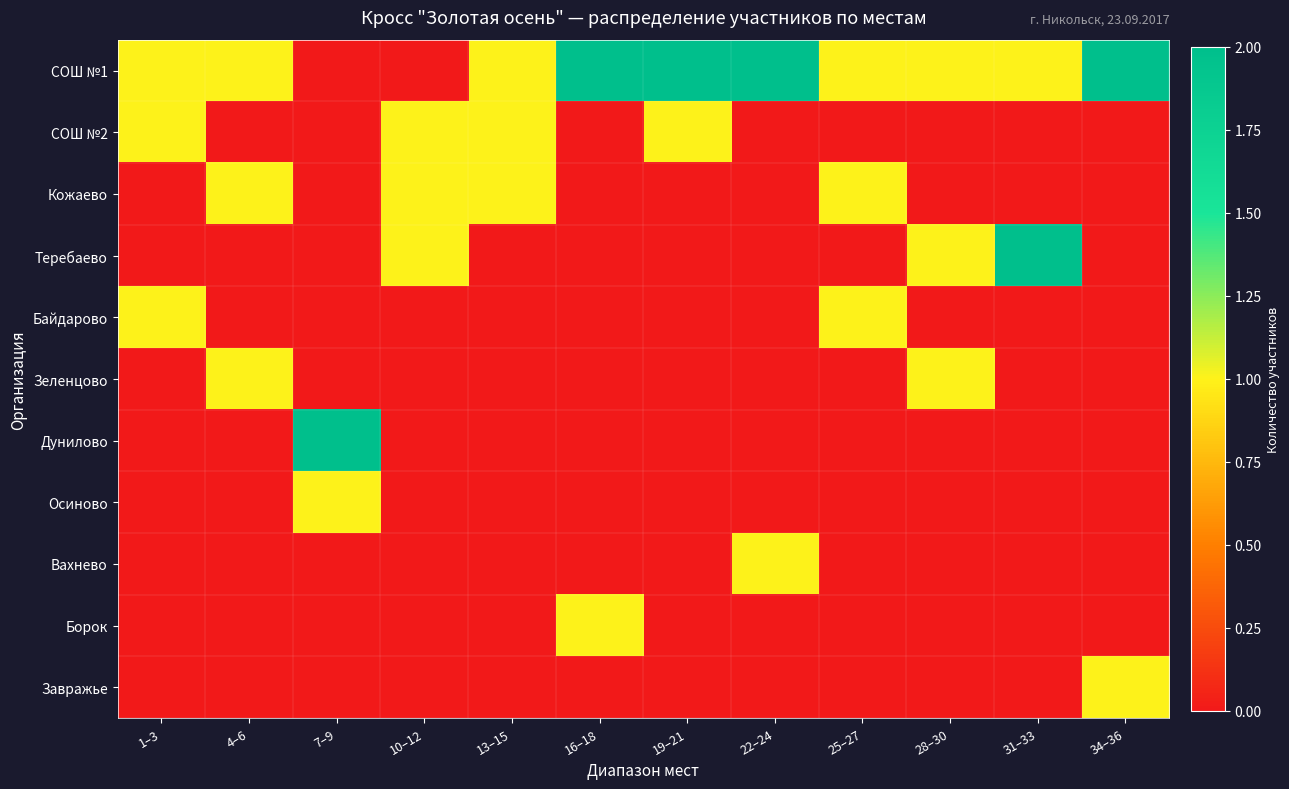

Reading left to right, extract all data points from this chart.

СОШ №1: 1–3=1	4–6=1	7–9=0	10–12=0	13–15=1	16–18=2	19–21=2	22–24=2	25–27=1	28–30=1	31–33=1	34–36=2
СОШ №2: 1–3=1	4–6=0	7–9=0	10–12=1	13–15=1	16–18=0	19–21=1	22–24=0	25–27=0	28–30=0	31–33=0	34–36=0
Кожаево: 1–3=0	4–6=1	7–9=0	10–12=1	13–15=1	16–18=0	19–21=0	22–24=0	25–27=1	28–30=0	31–33=0	34–36=0
Теребаево: 1–3=0	4–6=0	7–9=0	10–12=1	13–15=0	16–18=0	19–21=0	22–24=0	25–27=0	28–30=1	31–33=2	34–36=0
Байдарово: 1–3=1	4–6=0	7–9=0	10–12=0	13–15=0	16–18=0	19–21=0	22–24=0	25–27=1	28–30=0	31–33=0	34–36=0
Зеленцово: 1–3=0	4–6=1	7–9=0	10–12=0	13–15=0	16–18=0	19–21=0	22–24=0	25–27=0	28–30=1	31–33=0	34–36=0
Дунилово: 1–3=0	4–6=0	7–9=2	10–12=0	13–15=0	16–18=0	19–21=0	22–24=0	25–27=0	28–30=0	31–33=0	34–36=0
Осиново: 1–3=0	4–6=0	7–9=1	10–12=0	13–15=0	16–18=0	19–21=0	22–24=0	25–27=0	28–30=0	31–33=0	34–36=0
Вахнево: 1–3=0	4–6=0	7–9=0	10–12=0	13–15=0	16–18=0	19–21=0	22–24=1	25–27=0	28–30=0	31–33=0	34–36=0
Борок: 1–3=0	4–6=0	7–9=0	10–12=0	13–15=0	16–18=1	19–21=0	22–24=0	25–27=0	28–30=0	31–33=0	34–36=0
Завражье: 1–3=0	4–6=0	7–9=0	10–12=0	13–15=0	16–18=0	19–21=0	22–24=0	25–27=0	28–30=0	31–33=0	34–36=1